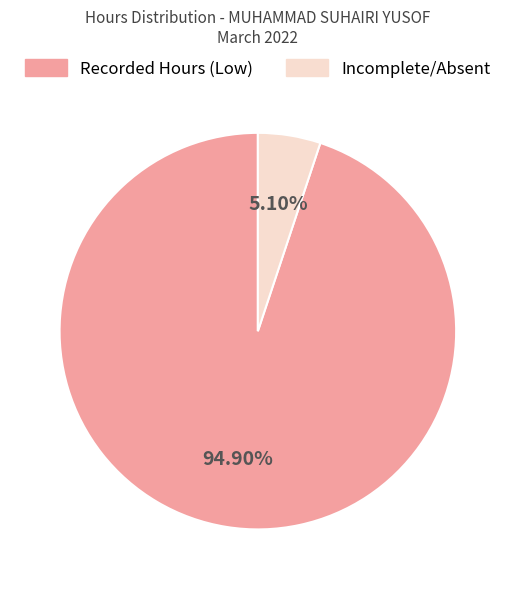

Does any single category account for the majority?

Yes